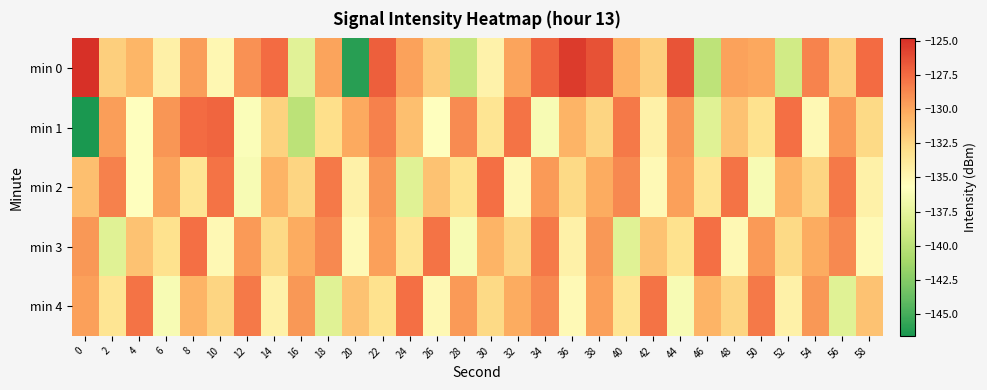

At which category is the sum across all series the highest?

22